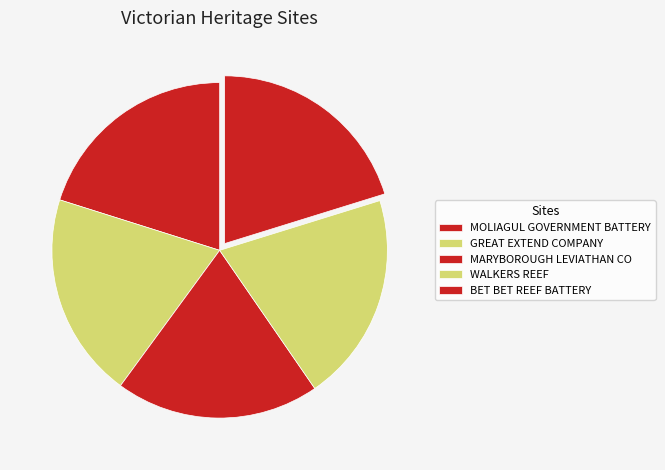

How many segments does this pie chart have?

5